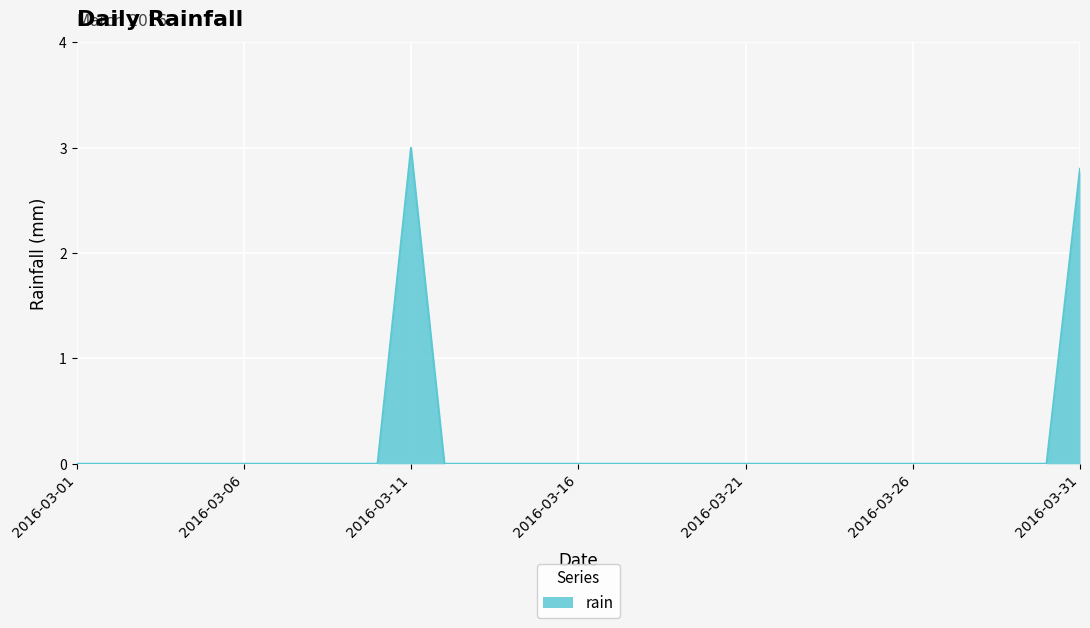

What is the difference between the maximum and minimum values?

3.0